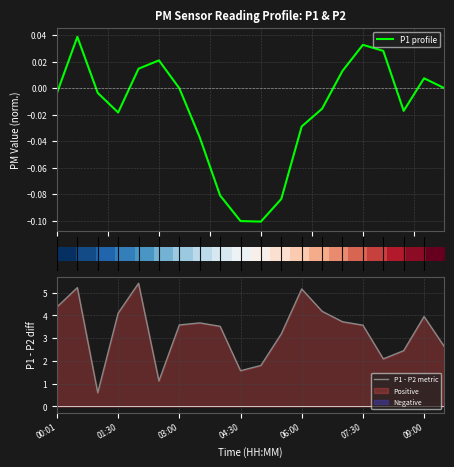

Between 16 and 13, which is larger?

16